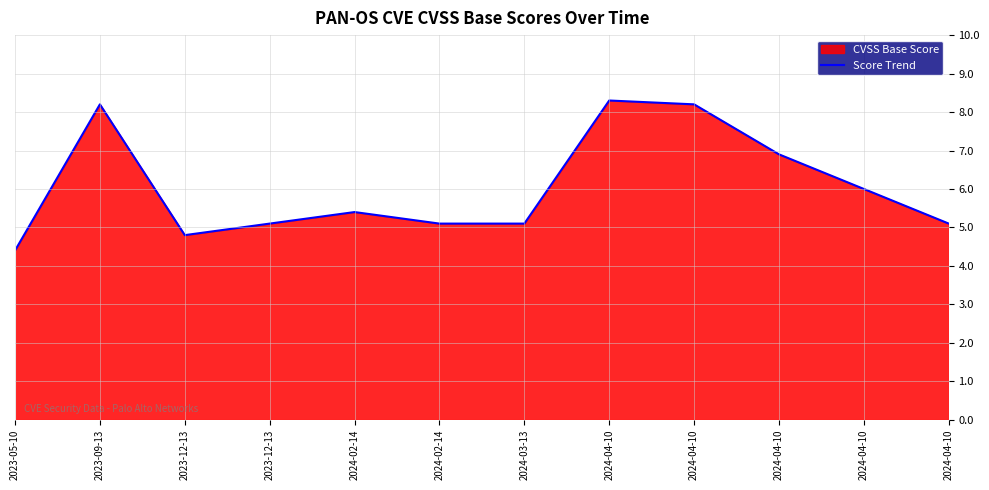

What is the sum of the values at 2023-09-13 and 2024-02-14?

13.6